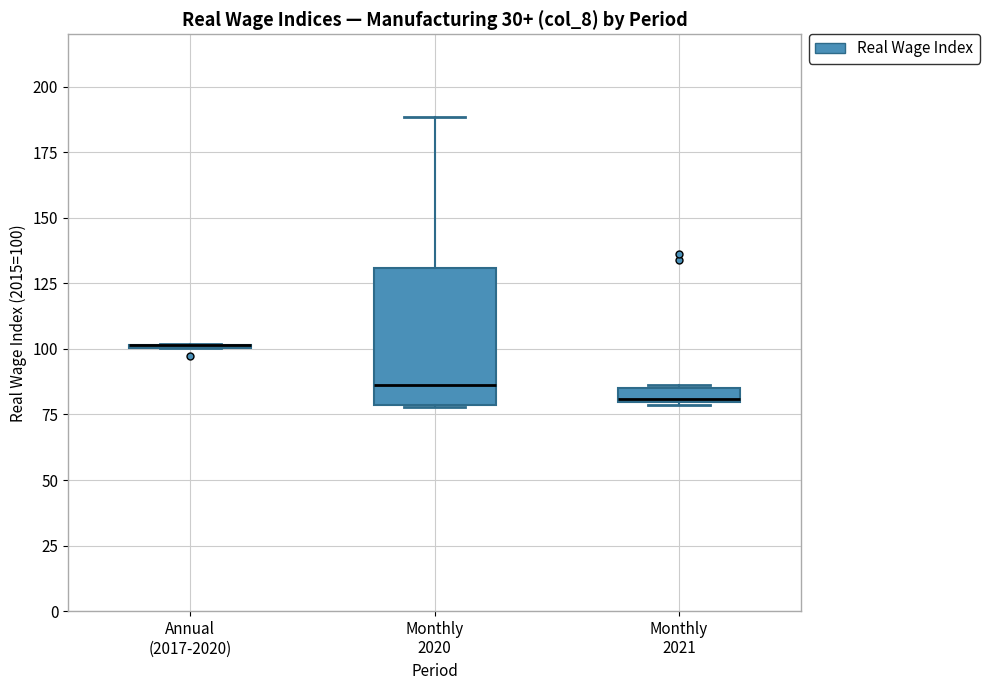

Which box is the tallest, from its lower edge to its upper edge?

Monthly 2020